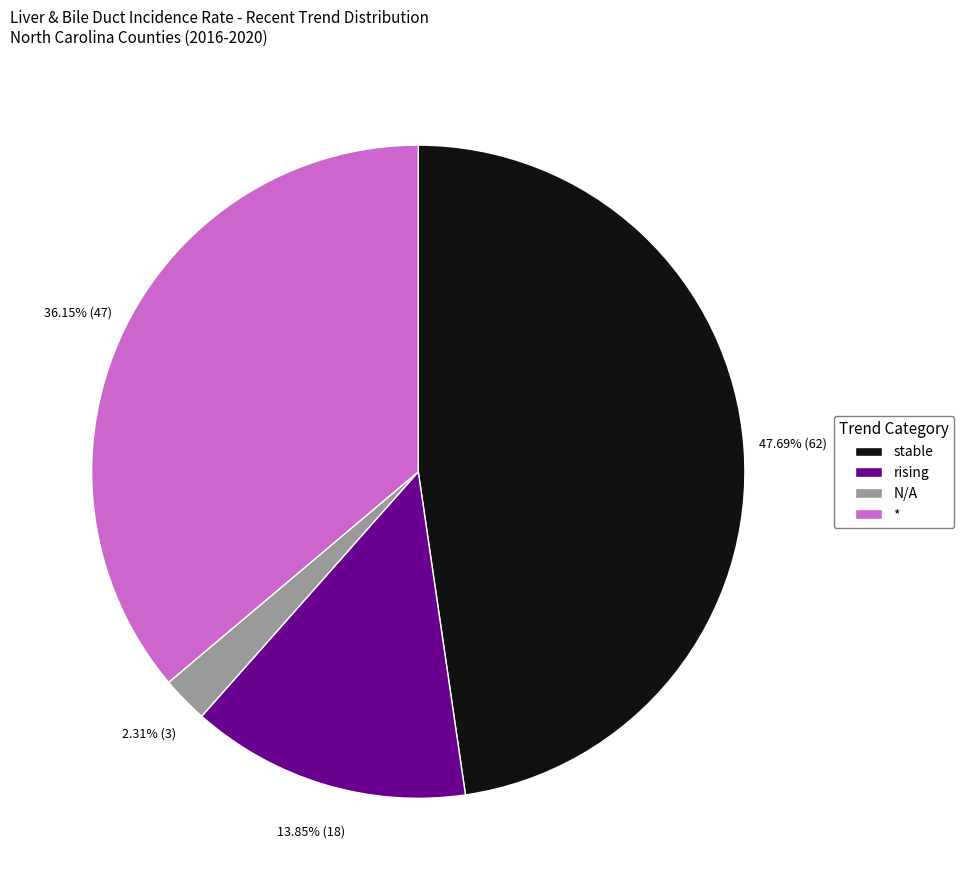

How much of the chart is everything except stable?

52.3%